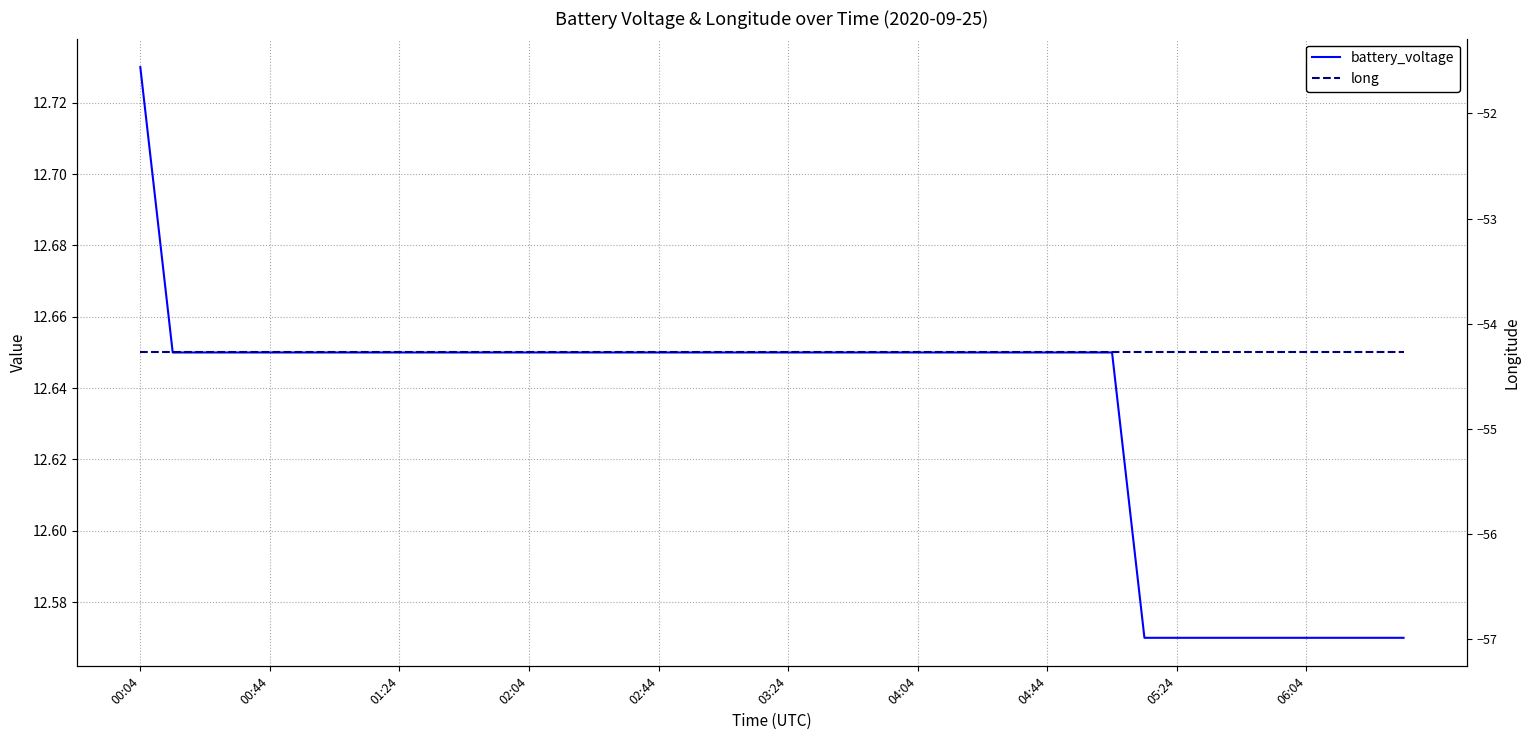

True or false: battery_voltage has a value of 19.3 at 04:04.

False